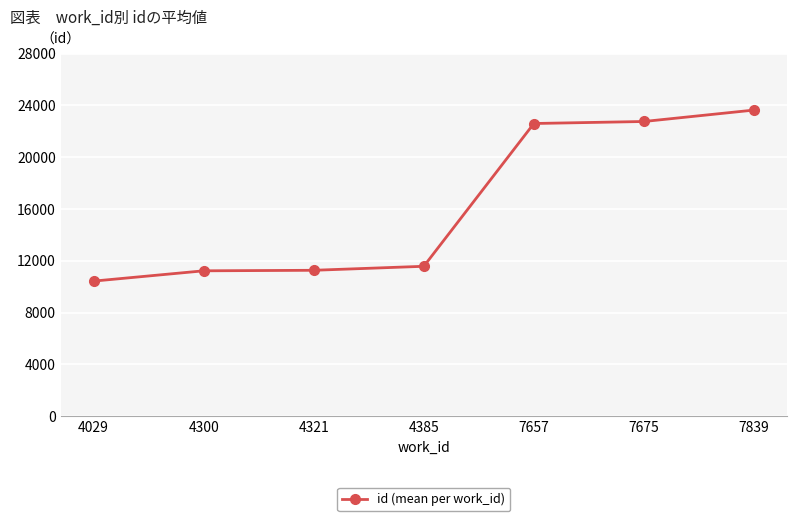

Does the chart display data point markers on the line(s)?

Yes